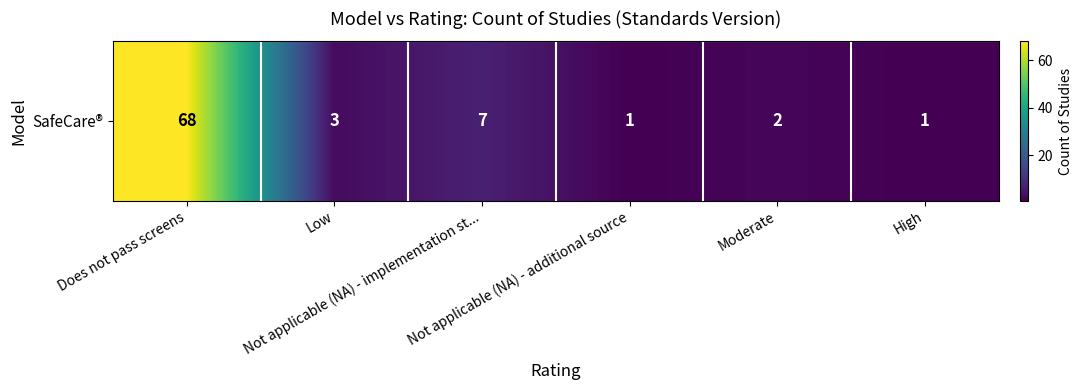

Reading left to right, list all the values displayed in this chart.

Does not pass screens=68	Low=3	Not applicable (NA) - implementation st...=7	Not applicable (NA) - additional source=1	Moderate=2	High=1